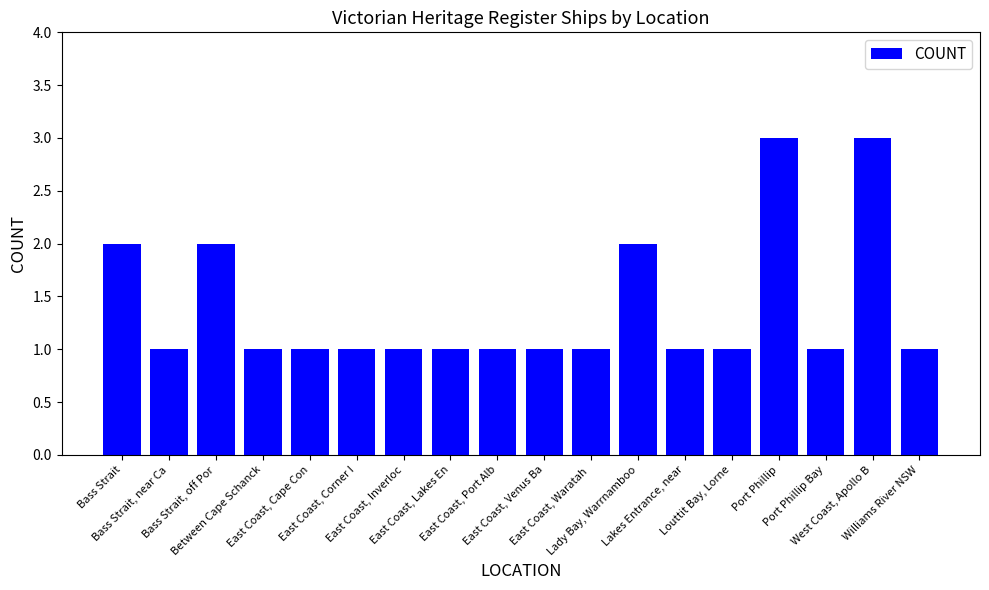

What is the label of the 13th bar from the left?

Lakes Entrance, near